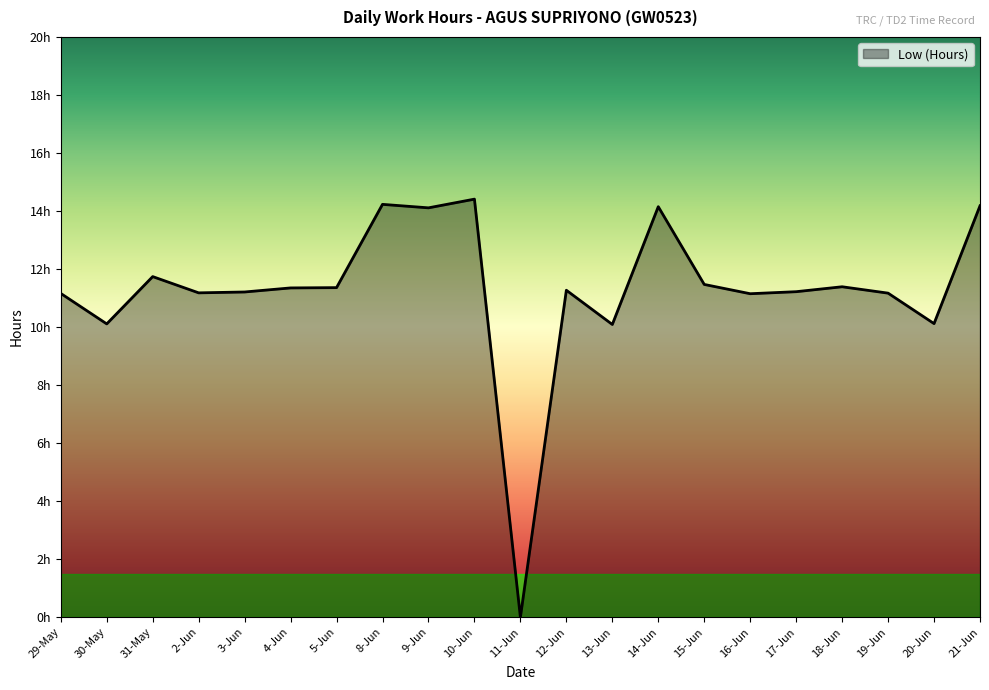

Reading left to right, list all the values displayed in this chart.

29-May=11.2	30-May=10.1	31-May=11.7	2-Jun=11.2	3-Jun=11.2	4-Jun=11.3	5-Jun=11.4	8-Jun=14.2	9-Jun=14.1	10-Jun=14.4	11-Jun=0.0	12-Jun=11.3	13-Jun=10.1	14-Jun=14.2	15-Jun=11.5	16-Jun=11.2	17-Jun=11.2	18-Jun=11.4	19-Jun=11.2	20-Jun=10.1	21-Jun=14.2